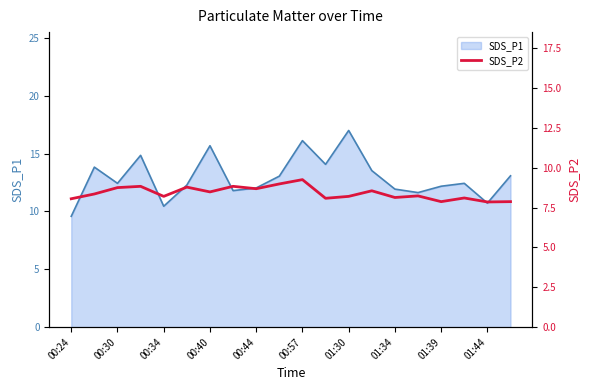

Which category has the lowest value in the SDS_P1 series?

00:24